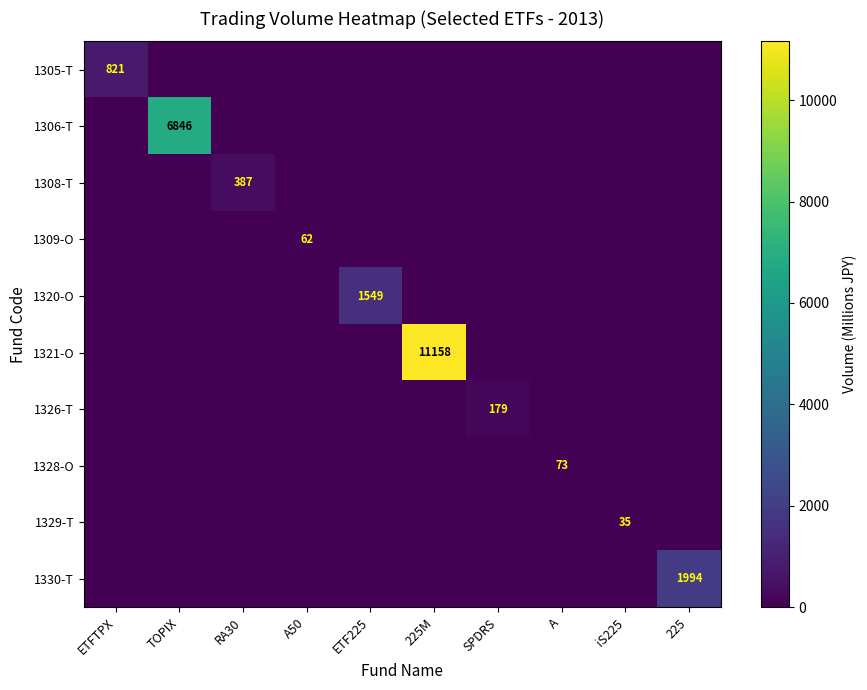

Where is 1309-O nearest to the value 31?

ETFTPX